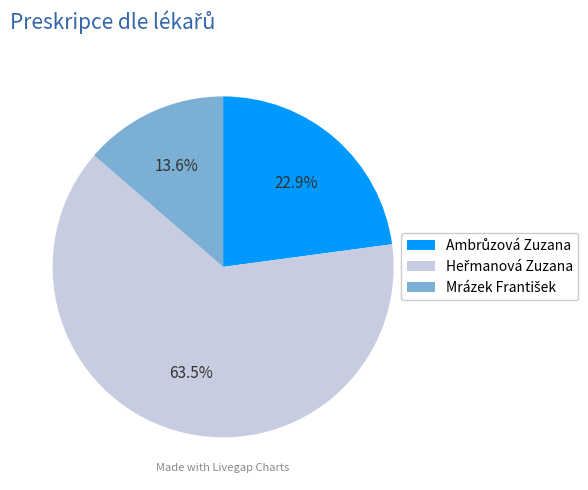

To the nearest percent, what is the difference between the Heřmanová Zuzana and Mrázek František slice percentages?

50%